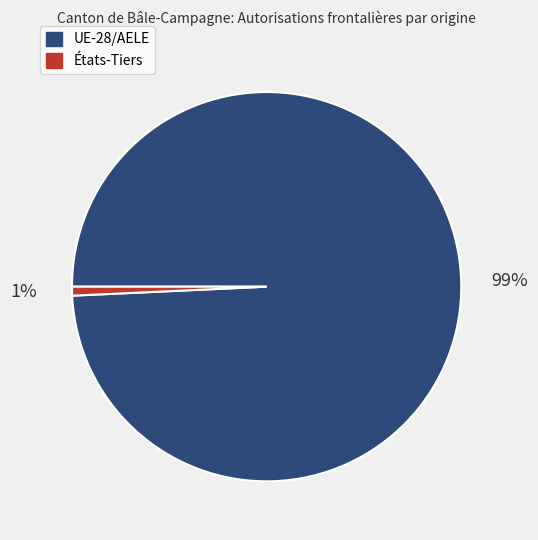

Is the sum of États-Tiers and UE-28/AELE greater than half?

Yes